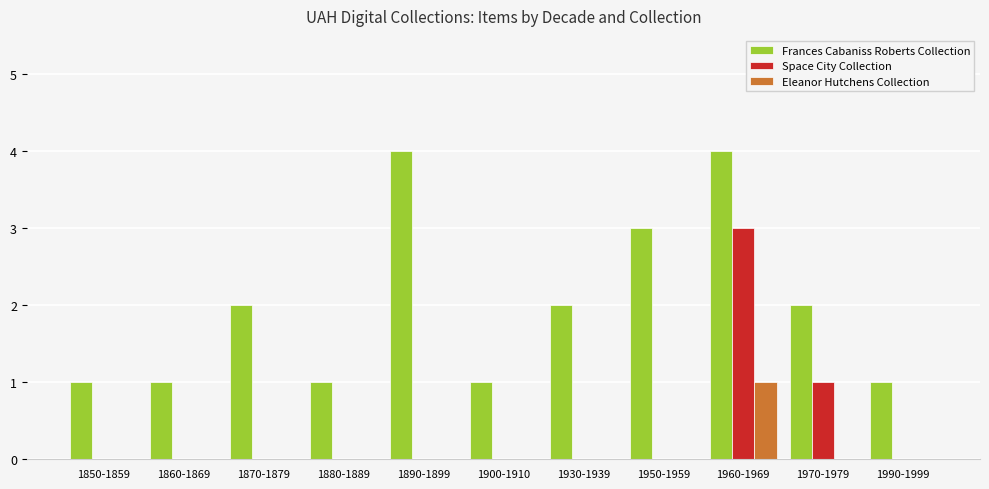

Is it true that Space City Collection equals 2 at 1950-1959?

False